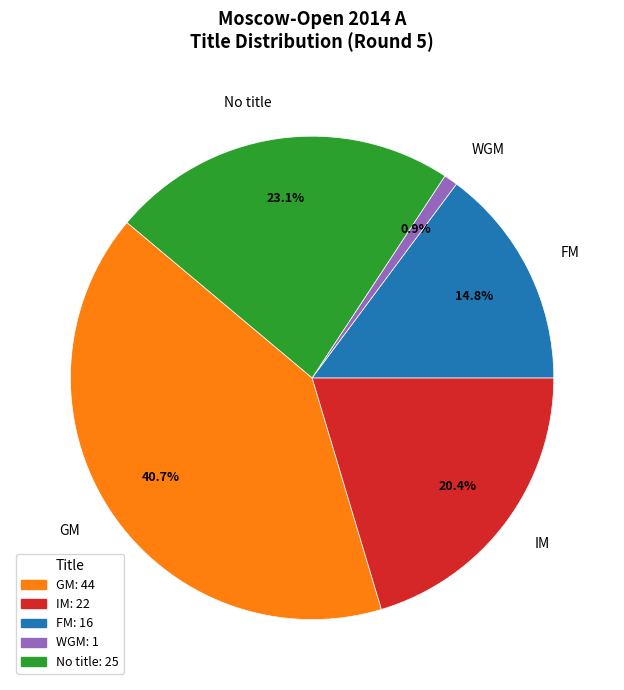

To the nearest percent, what is the average slice percentage?

20%